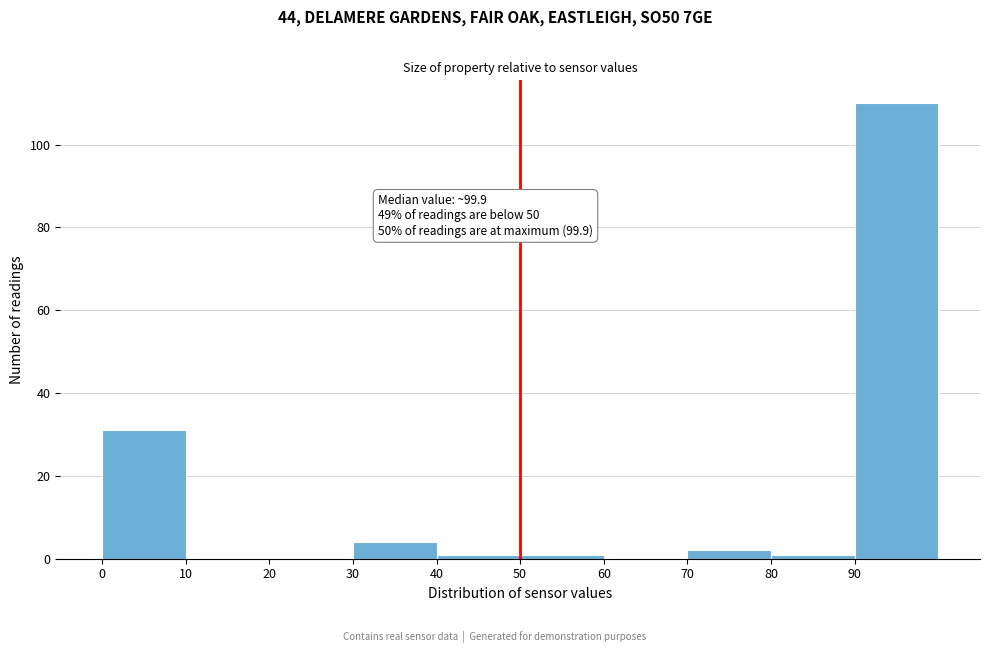

Over which range of the x-axis is the bar tallest?

90 to 100